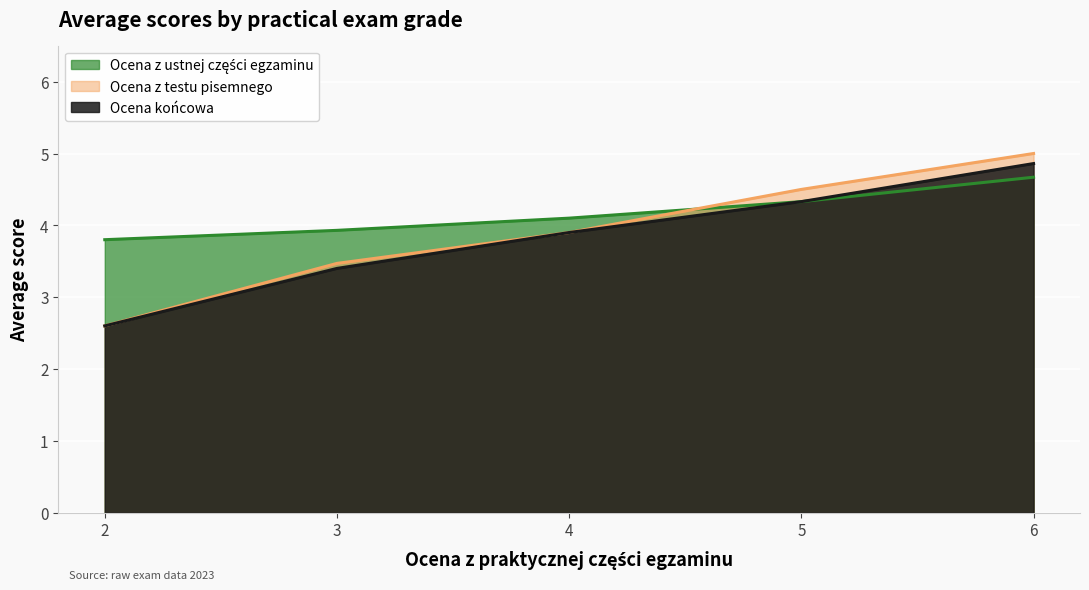

Rank the series at 5 from lowest to highest value.

Ocena z ustnej części egzaminu, Ocena końcowa, Ocena z testu pisemnego